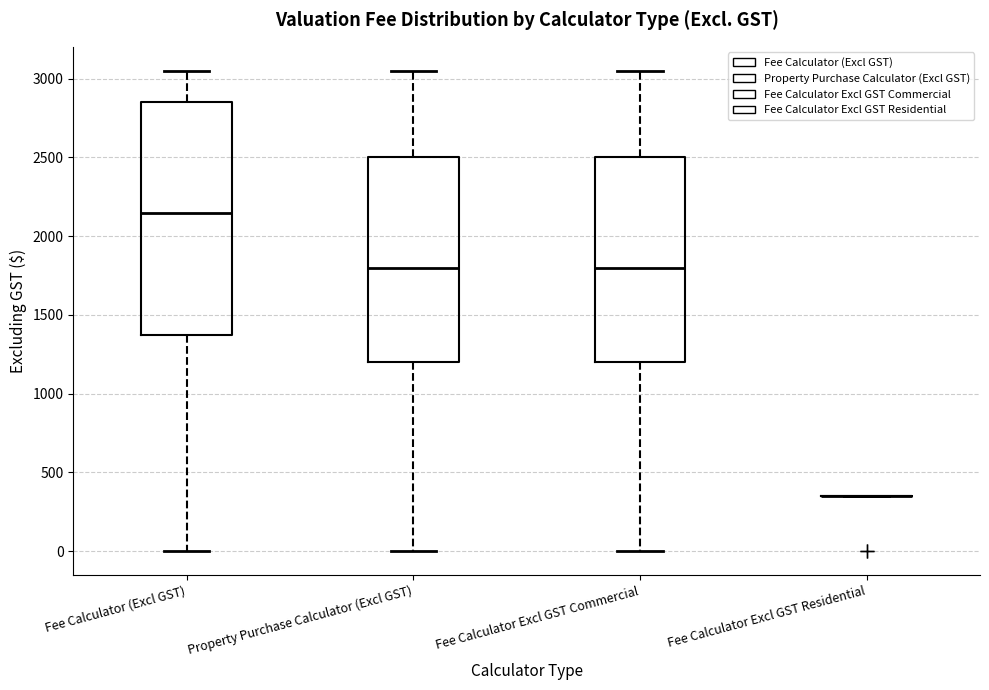

Reading left to right, transcribe this box plot: for each box, give where its median line is, the range the box spans, and where its two whiskers end, as read against the y-axis. The values are not printed on the chart, so give them approximately, as read against the axis.

Fee Calculator (Excl GST): median 2150, box 1400 to 2850, whiskers 0 to 3050
Property Purchase Calculator (Excl GST): median 1800, box 1200 to 2500, whiskers 0 to 3050
Fee Calculator Excl GST Commercial: median 1800, box 1200 to 2500, whiskers 0 to 3050
Fee Calculator Excl GST Residential: box collapsed to a line at 350, whiskers 350 to 350